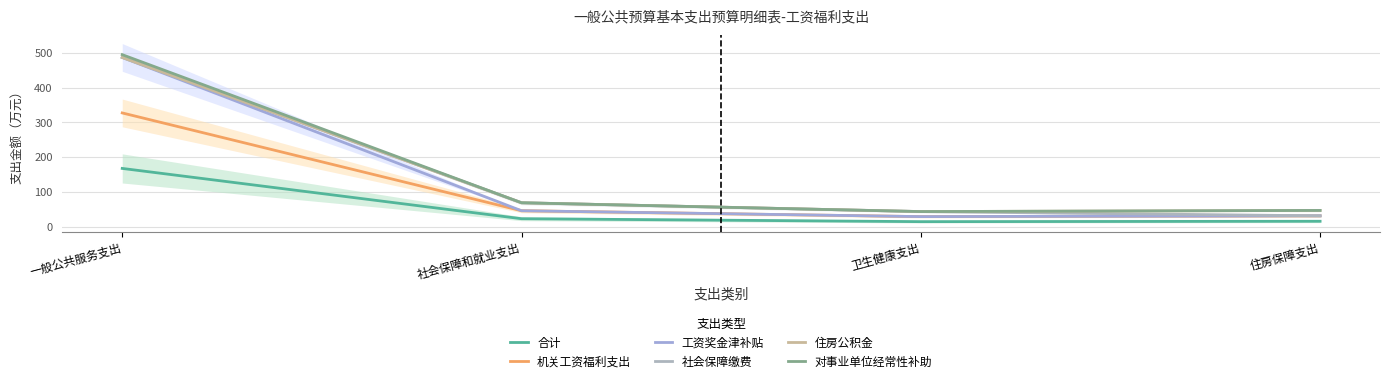

At which category is the sum across all series the highest?

一般公共服务支出